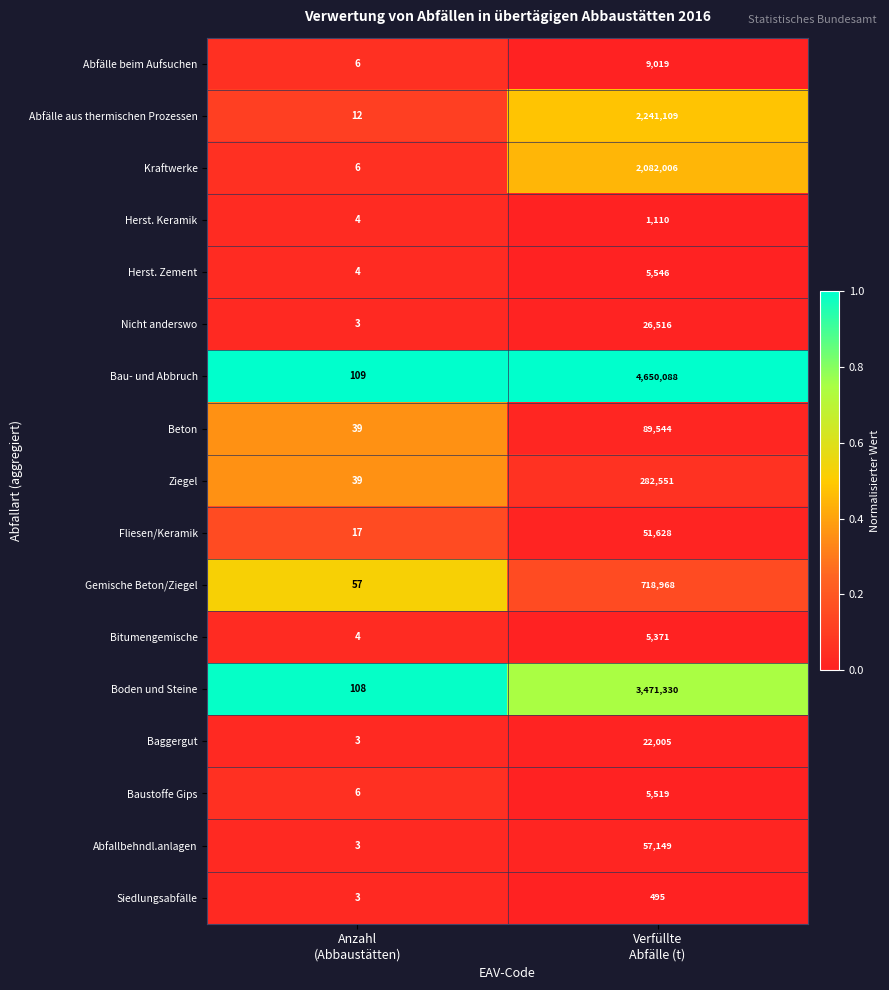

Which series has the largest total across all categories?

Bau- und Abbruch